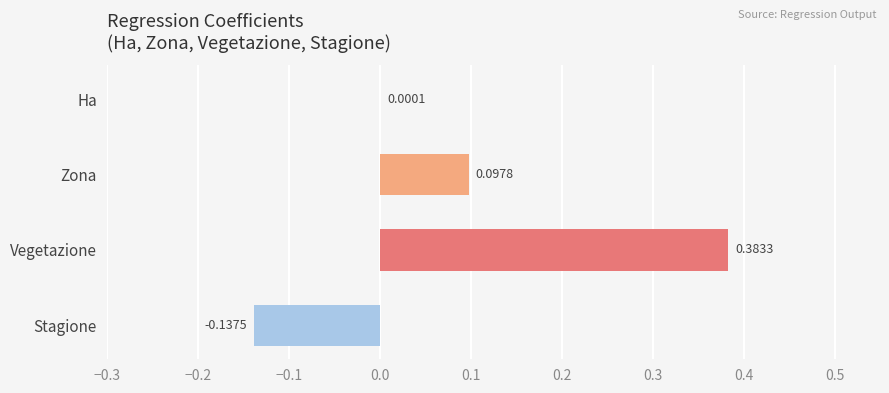

Where is the data nearest to the value 0?

Ha